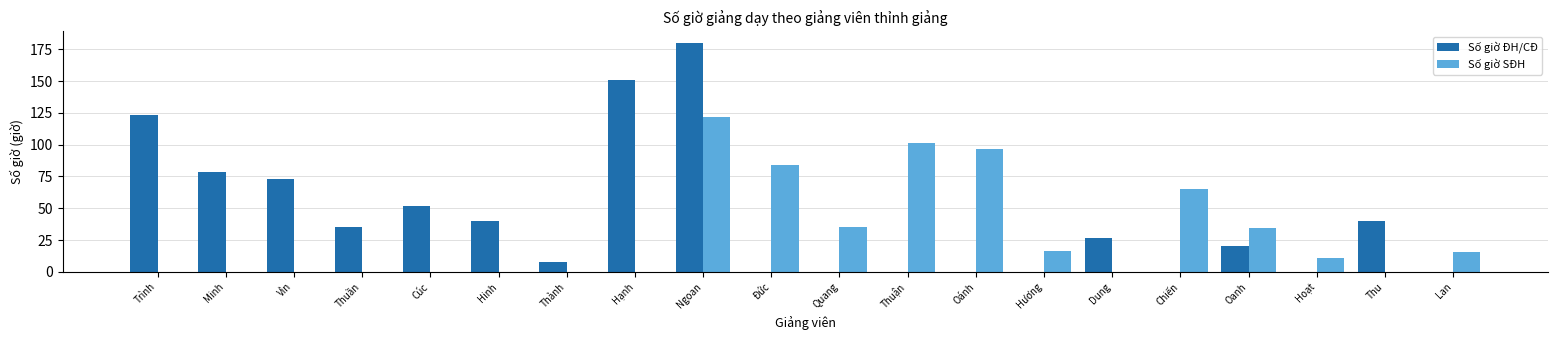

What is the maximum value for Số giờ ĐH/CĐ?

180.1